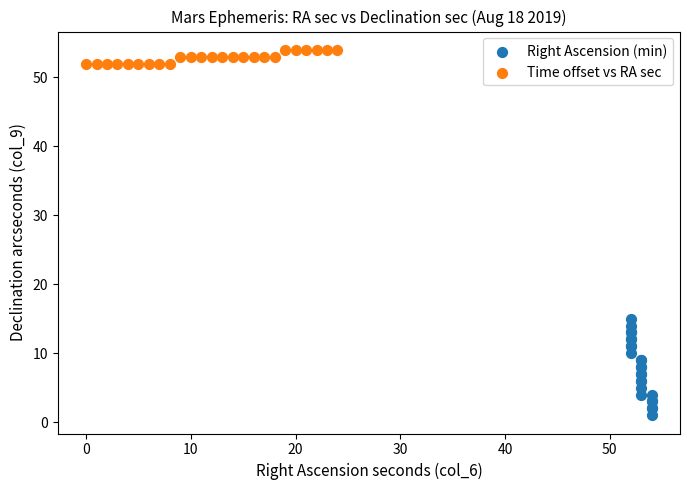

Which series has the largest Y range (max minus min)?

Right Ascension (min)